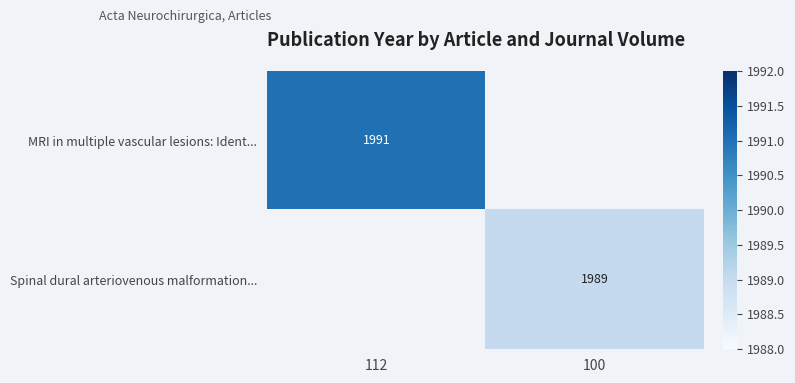

Is it true that MRI in multiple vascular lesions: Ident... equals 566 at 112?

False